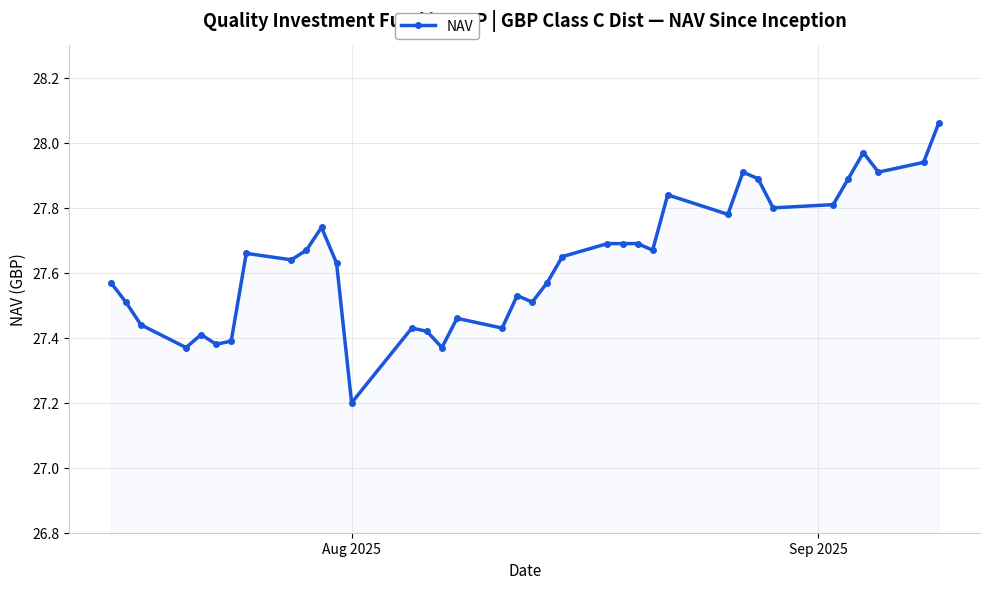

What is the smallest value displayed?

27.2